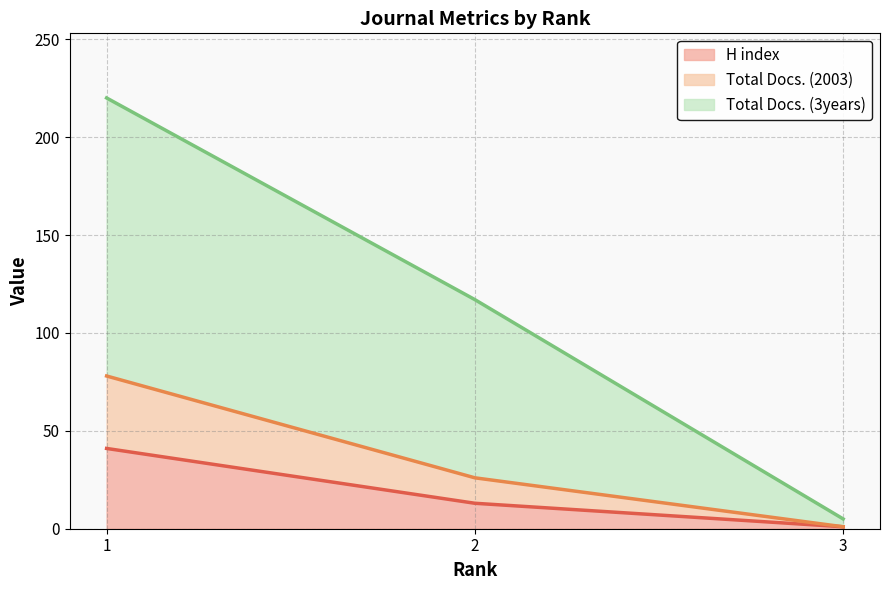

At how many categories does at least one series exceed 124?

1